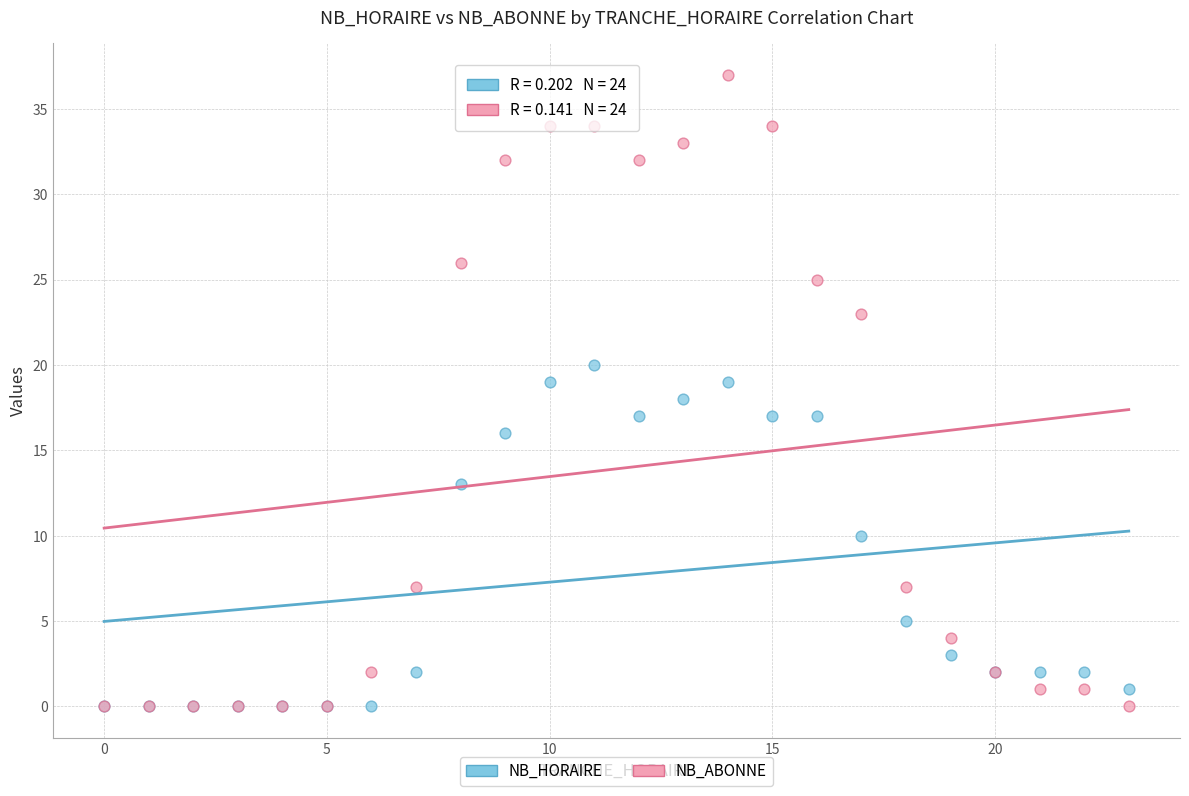

What are all the series names shown in the legend?

NB_HORAIRE, NB_ABONNE